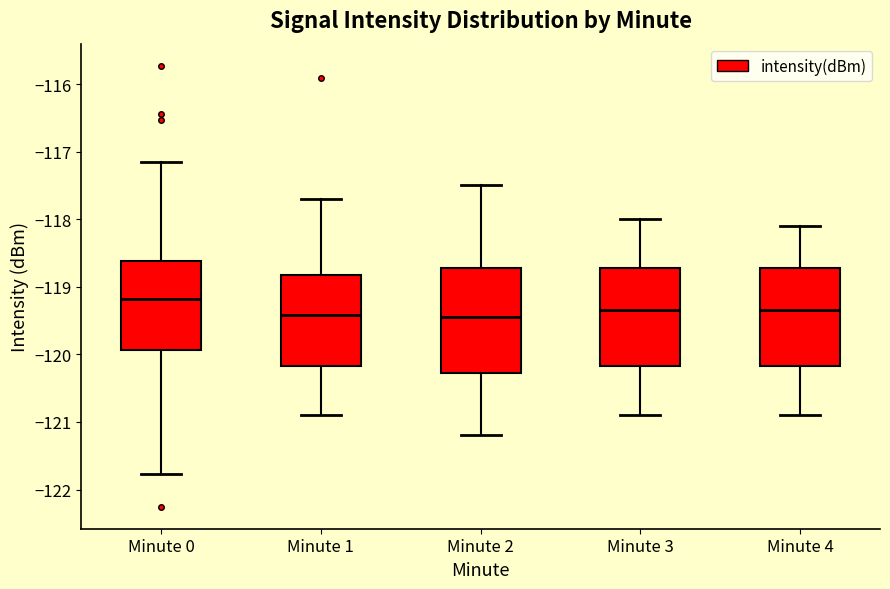

Comparing the boxes themselves (not the whiskers), which one is the tallest?

Minute 2